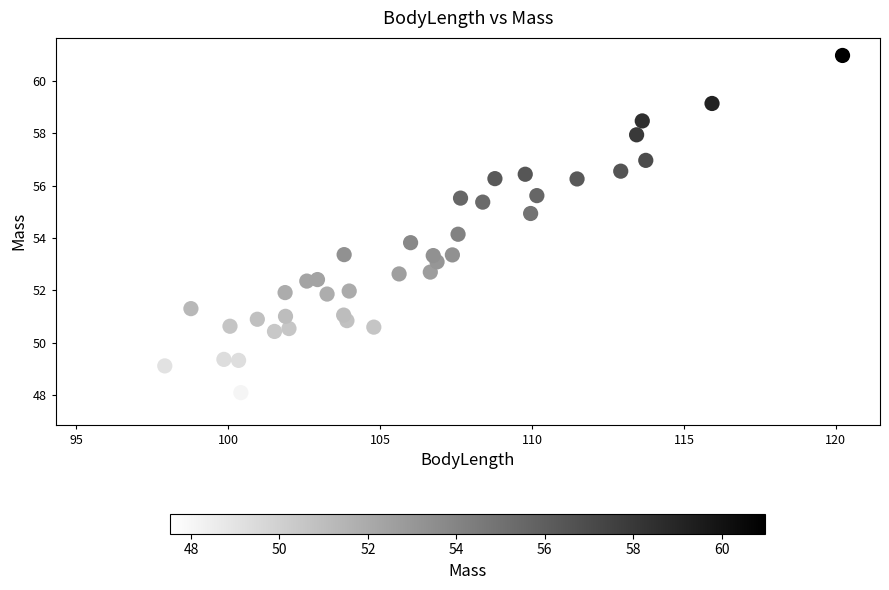

What is the range of X values (max minus min)?

24.7